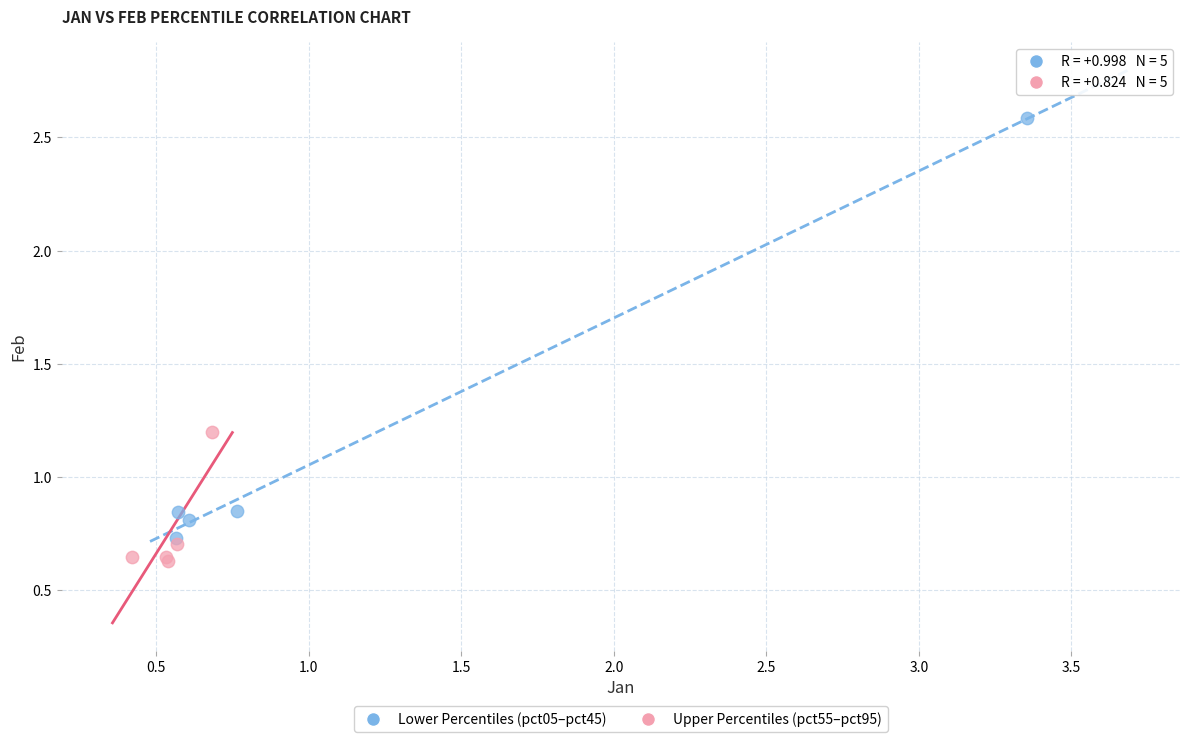

Which series has the widest spread of Y values?

Lower Percentiles (pct05–pct45)